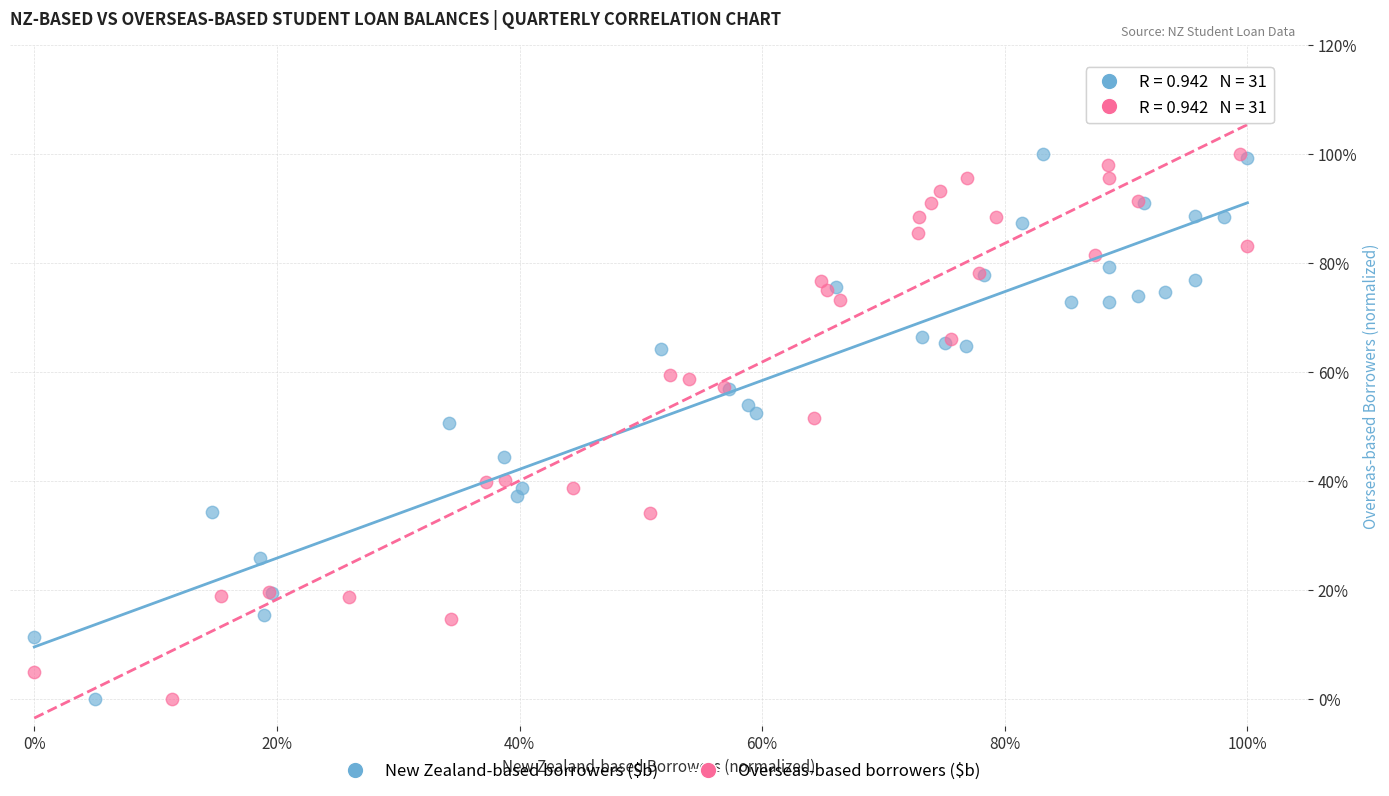

What are all the series names shown in the legend?

New Zealand-based borrowers ($b), Overseas-based borrowers ($b)